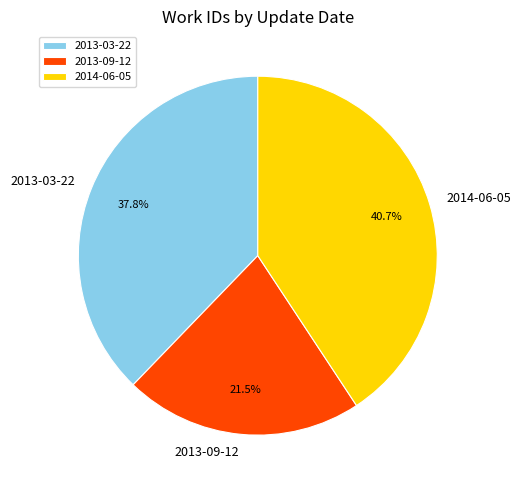

Which slice is the smallest?

2013-09-12